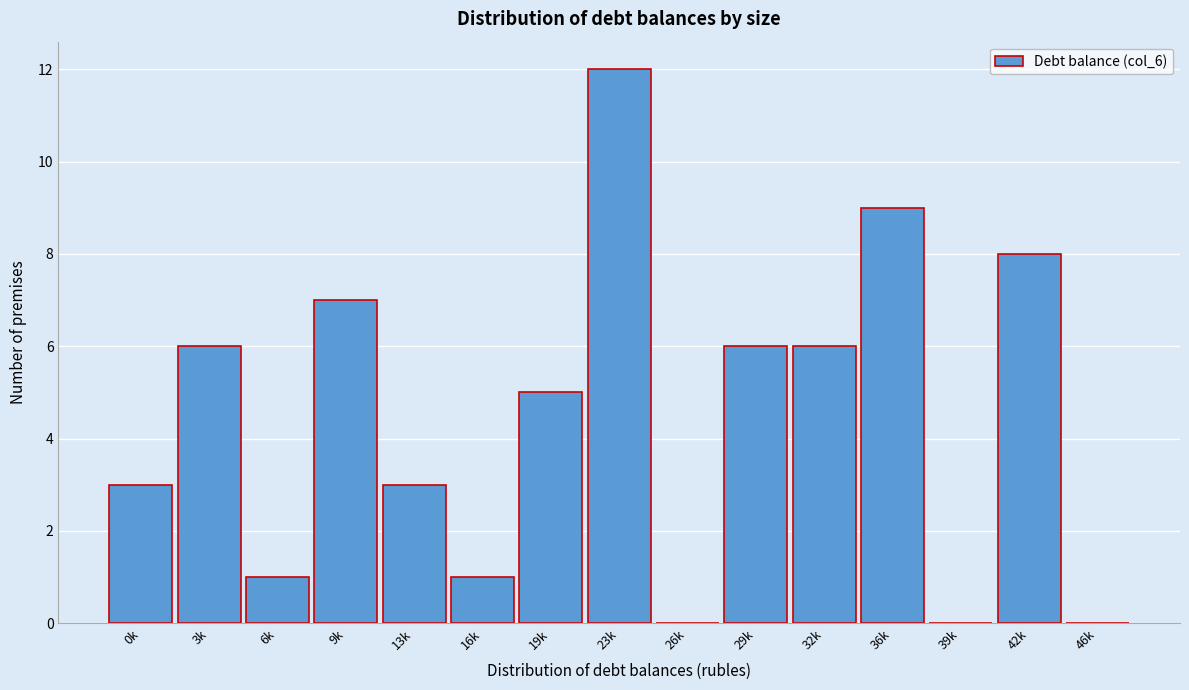

Reading left to right, what are all the values shown in this chart?

0k=3	3k=6	6k=1	9k=7	13k=3	16k=1	19k=5	23k=12	26k=0	29k=6	32k=6	36k=9	39k=0	42k=8	46k=0